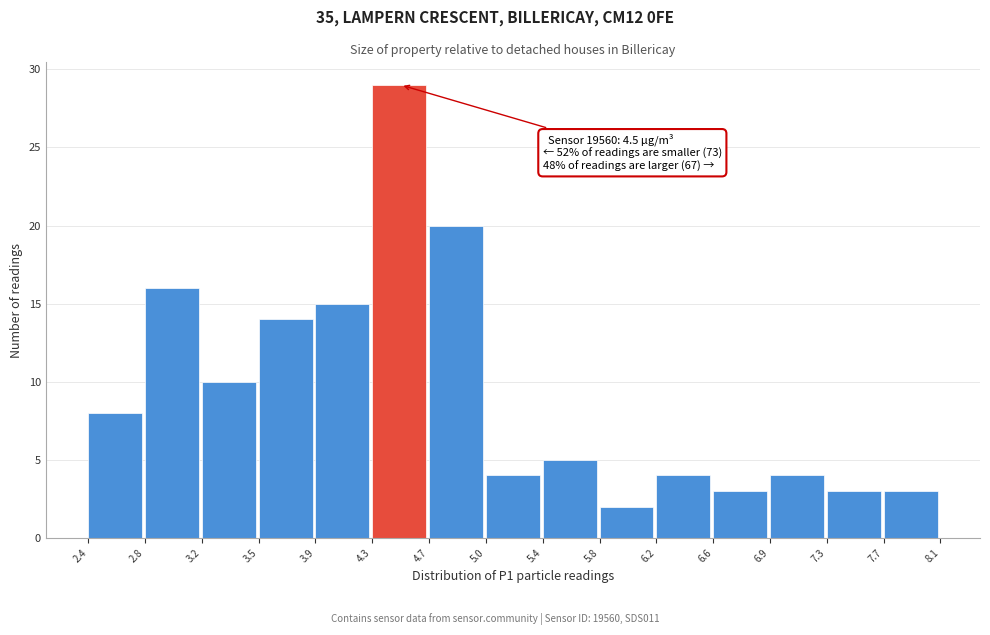

Which range on the x-axis has the tallest bar?

4.3 to 4.7